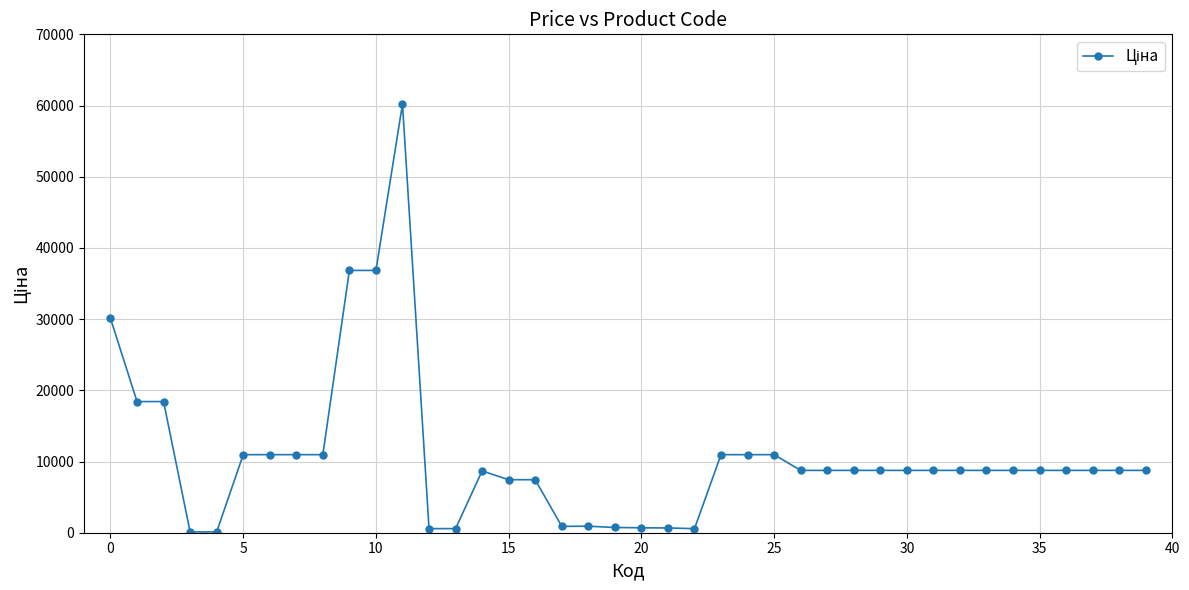

True or false: the data has more than 0 interior local peaks.

True